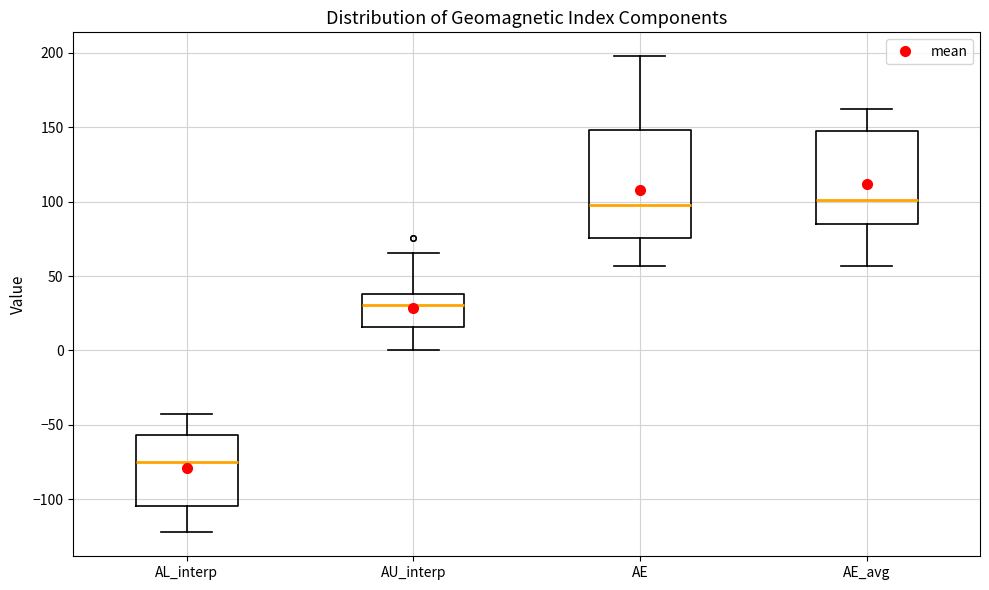

Reading left to right, transcribe this box plot: for each box, give where its median line is, the range the box spans, and where its two whiskers end, as read against the y-axis. The values are not printed on the chart, so give them approximately, as read against the axis.

AL_interp: median -75, box -105 to -55, whiskers -120 to -45
AU_interp: median 30, box 15 to 40, whiskers 0 to 65
AE: median 100, box 75 to 150, whiskers 55 to 200
AE_avg: median 100, box 85 to 150, whiskers 55 to 160